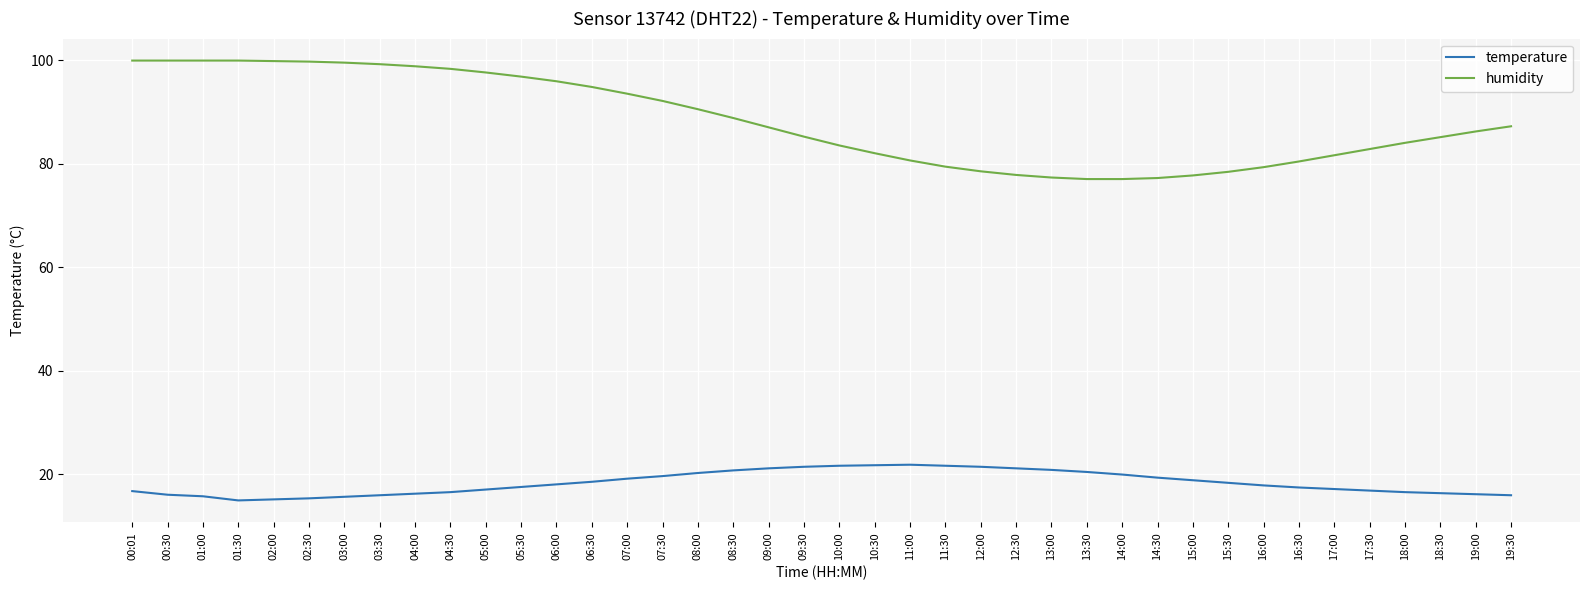

True or false: humidity and temperature cross at least once.

False